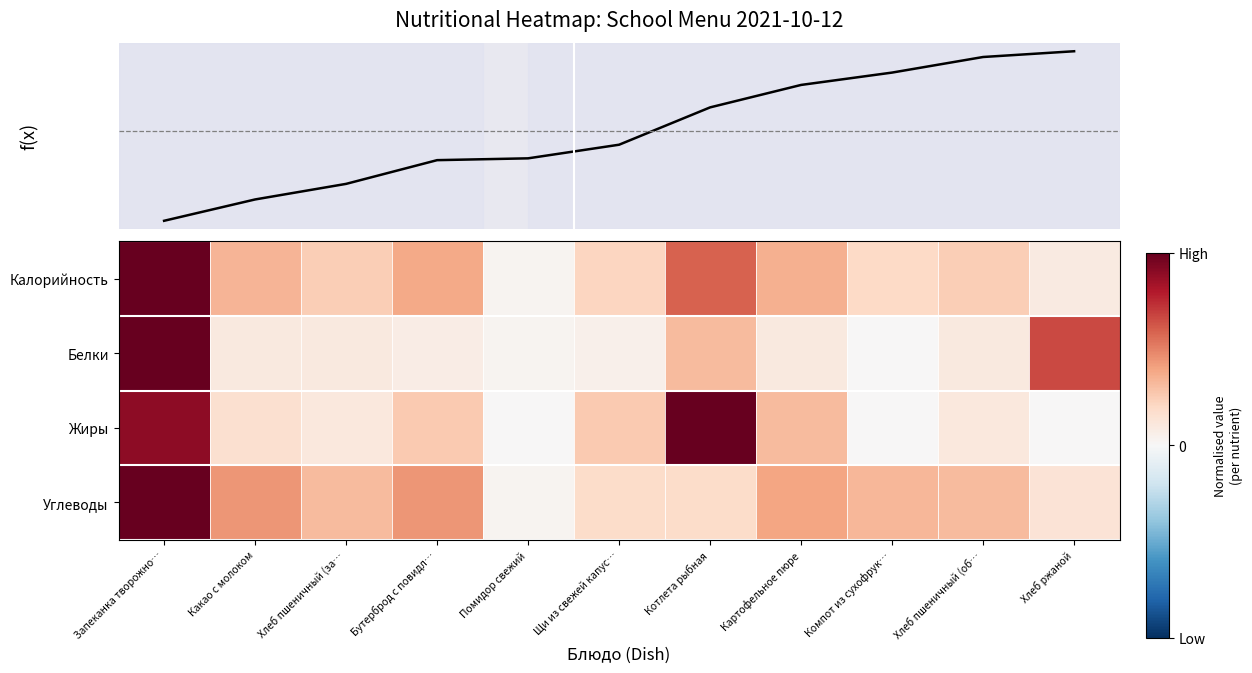

What is the total value across all series at Котлета рыбная?

1260.1